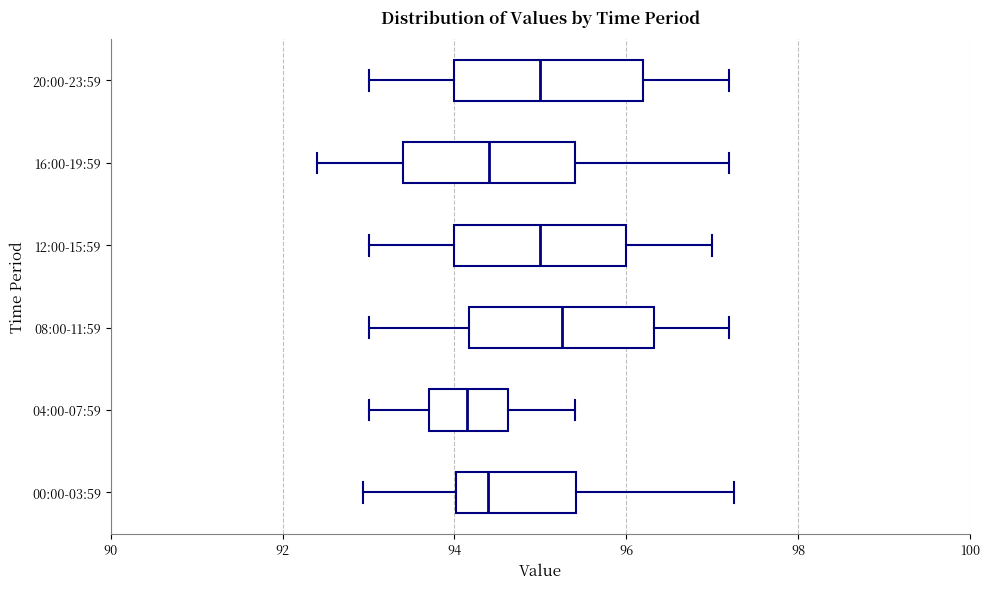

Reading bottom to top, transcribe this box plot: for each box, give where its median line is, the range the box spans, and where its two whiskers end, as read against the x-axis. The values are not printed on the chart, so give them approximately, as read against the axis.

00:00-03:59: median 94.4, box 94.0 to 95.4, whiskers 93.0 to 97.2
04:00-07:59: median 94.2, box 93.8 to 94.6, whiskers 93.0 to 95.4
08:00-11:59: median 95.2, box 94.2 to 96.4, whiskers 93.0 to 97.2
12:00-15:59: median 95.0, box 94.0 to 96.0, whiskers 93.0 to 97.0
16:00-19:59: median 94.4, box 93.4 to 95.4, whiskers 92.4 to 97.2
20:00-23:59: median 95.0, box 94.0 to 96.2, whiskers 93.0 to 97.2